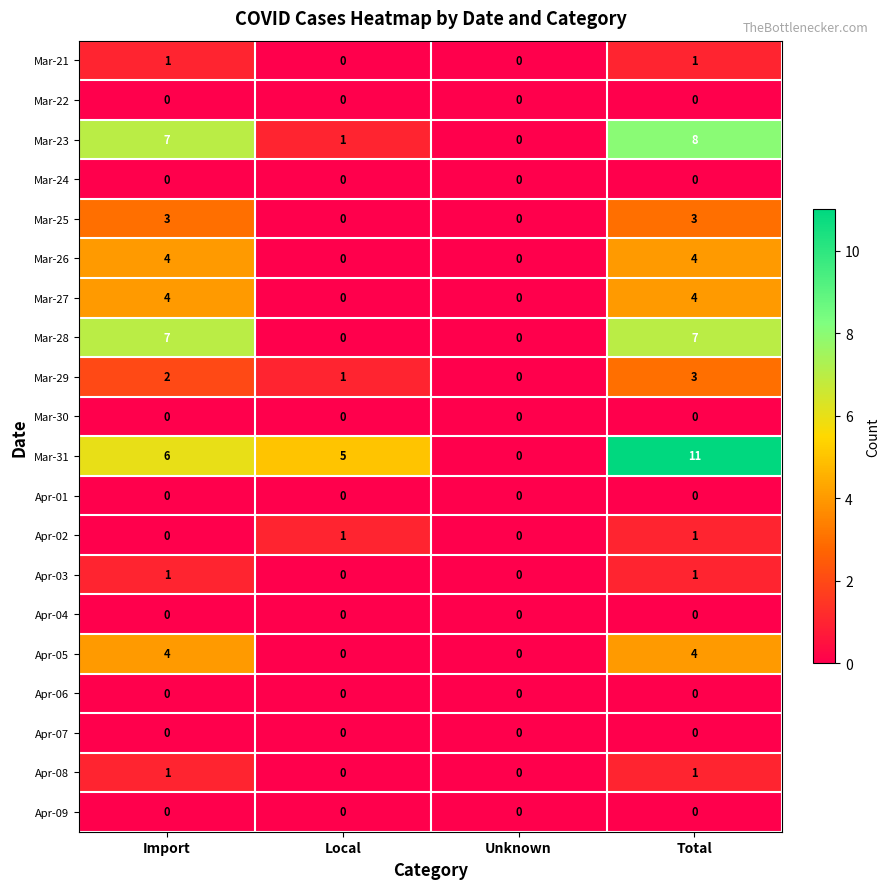

Which series has the largest range (max minus min)?

Mar-31